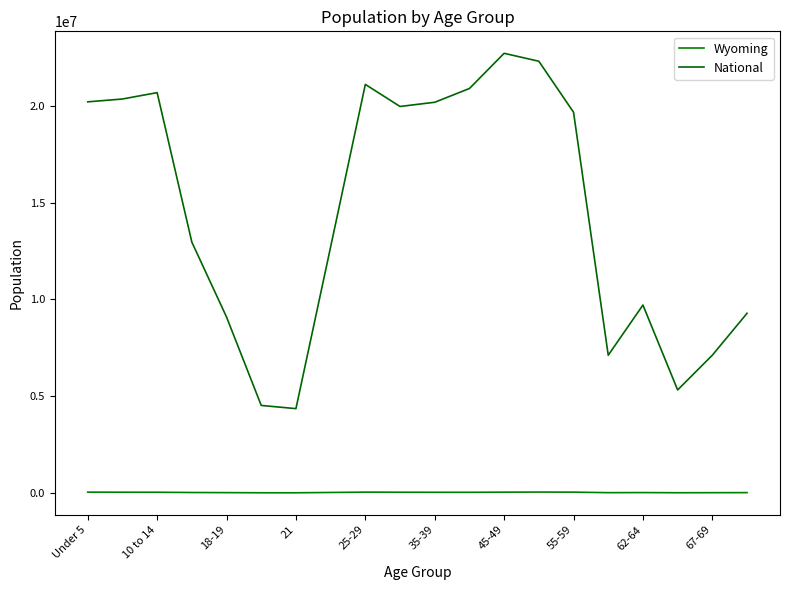

Does the chart display data point markers on the line(s)?

No